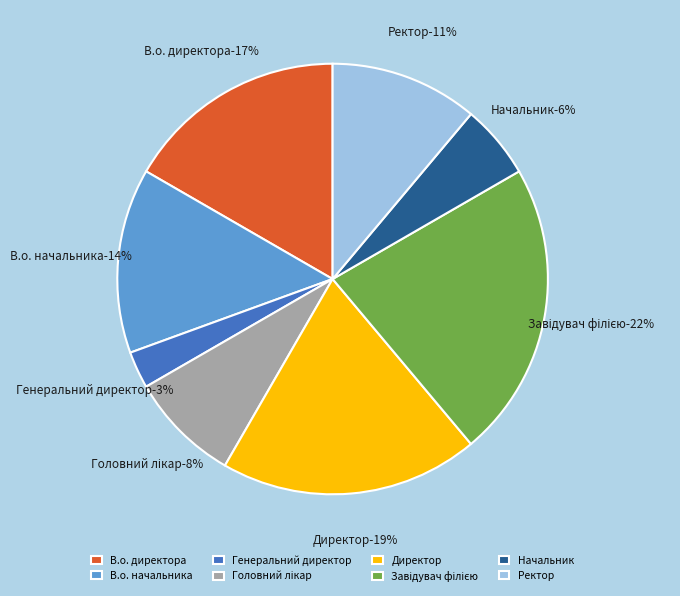

What is the largest slice in the pie chart?

Завідувач філією